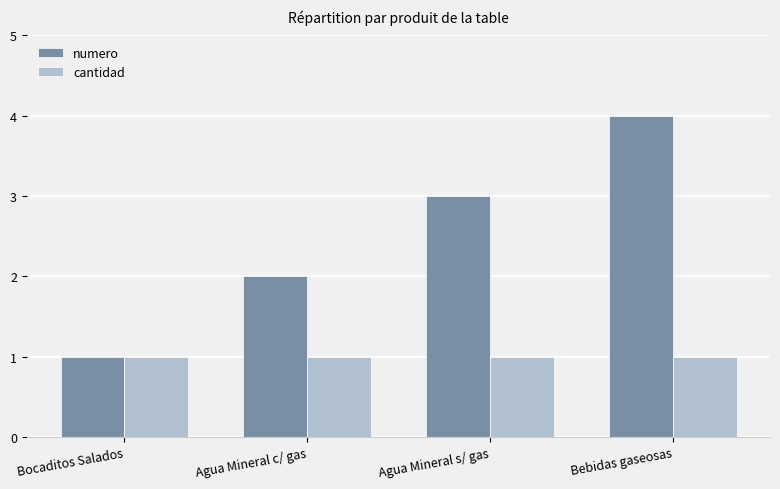

What is the difference between the maximum and minimum values in the numero series?

3